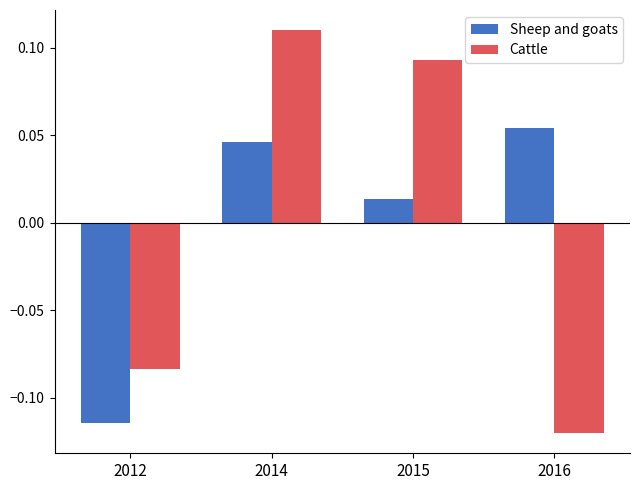

How many data points in Sheep and goats are less than 0?

1